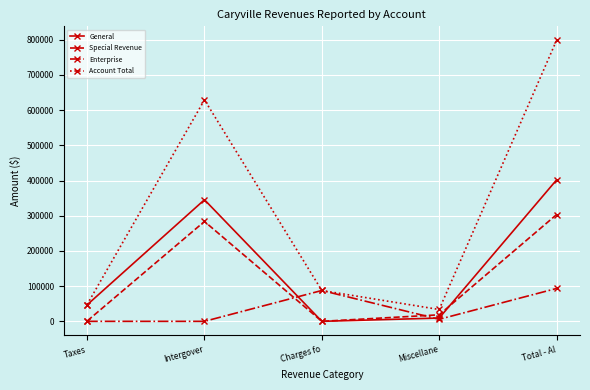

Which series has the largest range (max minus min)?

Account Total